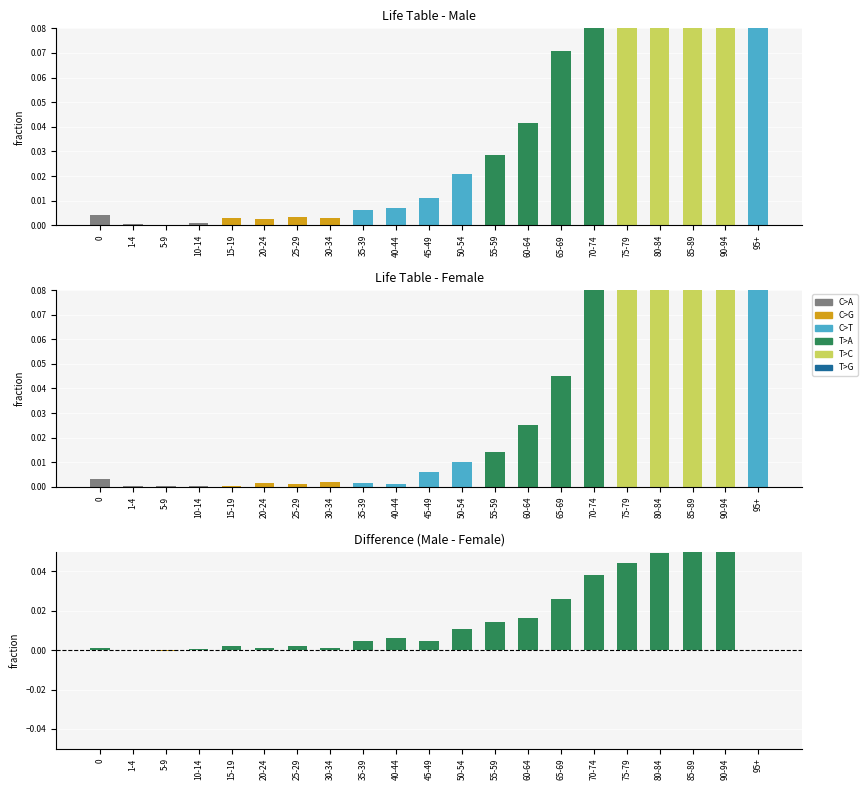

The value of nqx at 70-74 is 0.1. True or false?

True